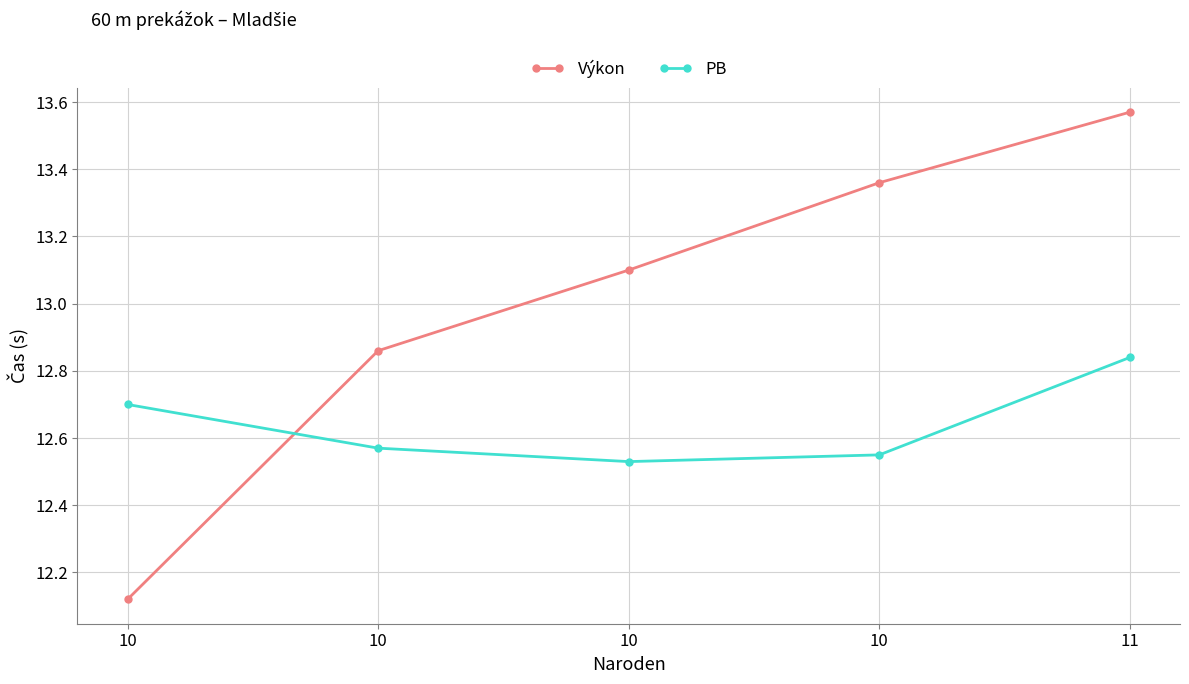

How many data points in Výkon are above 13?

3